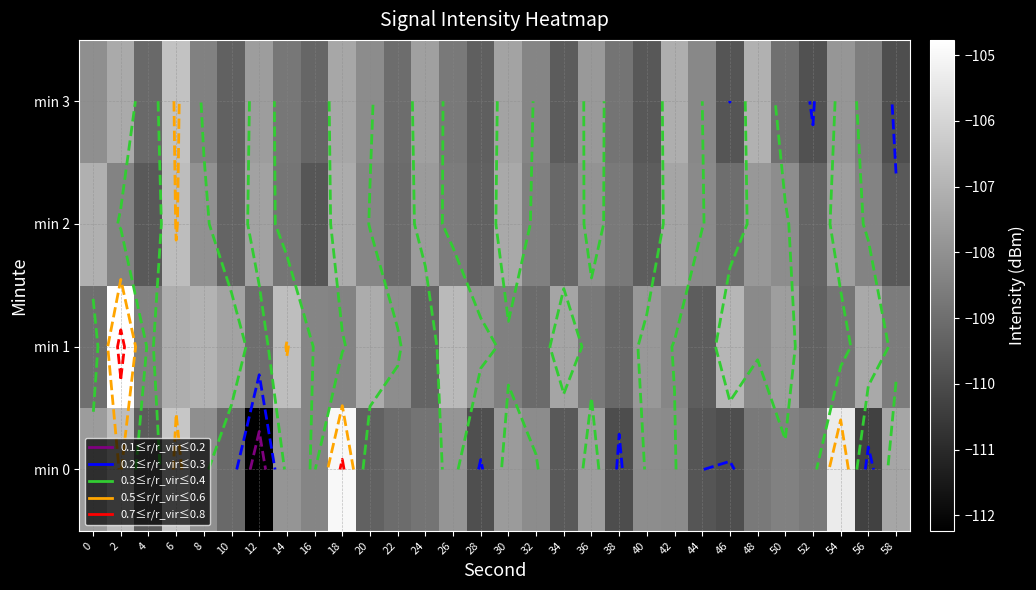

Which has a higher value, 22 or 2?

2